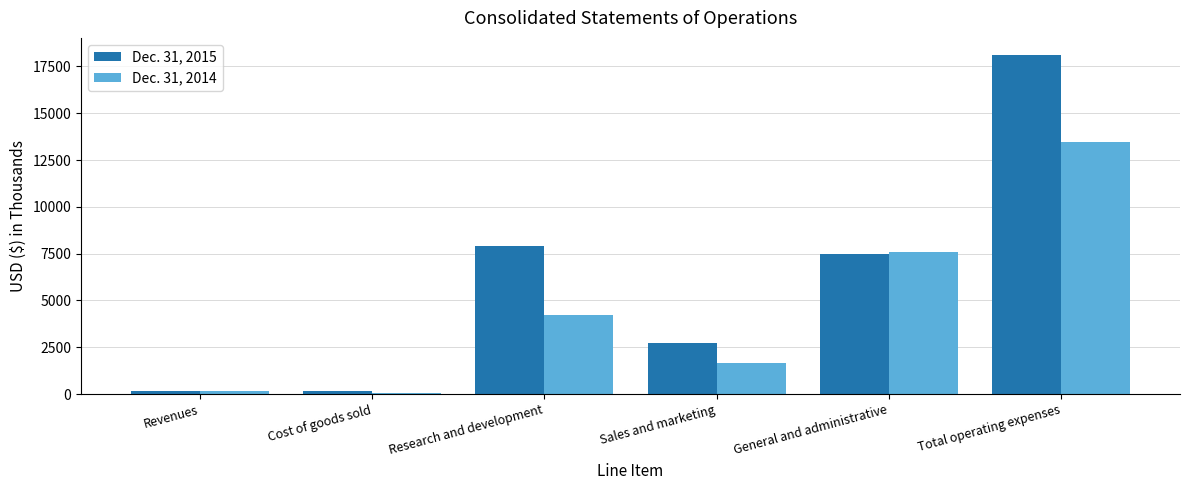

How many bars are there in total?

12